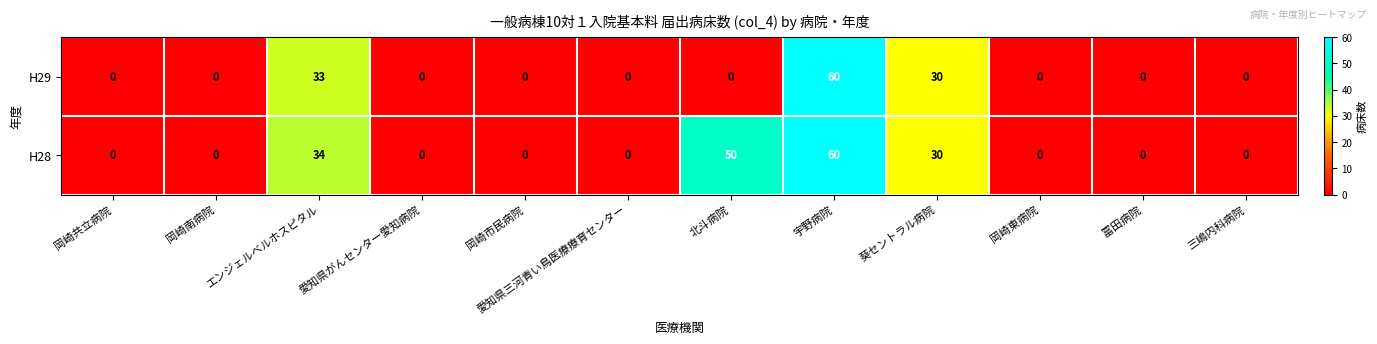

Rank the series by their average value, from highest to lowest.

H28, H29